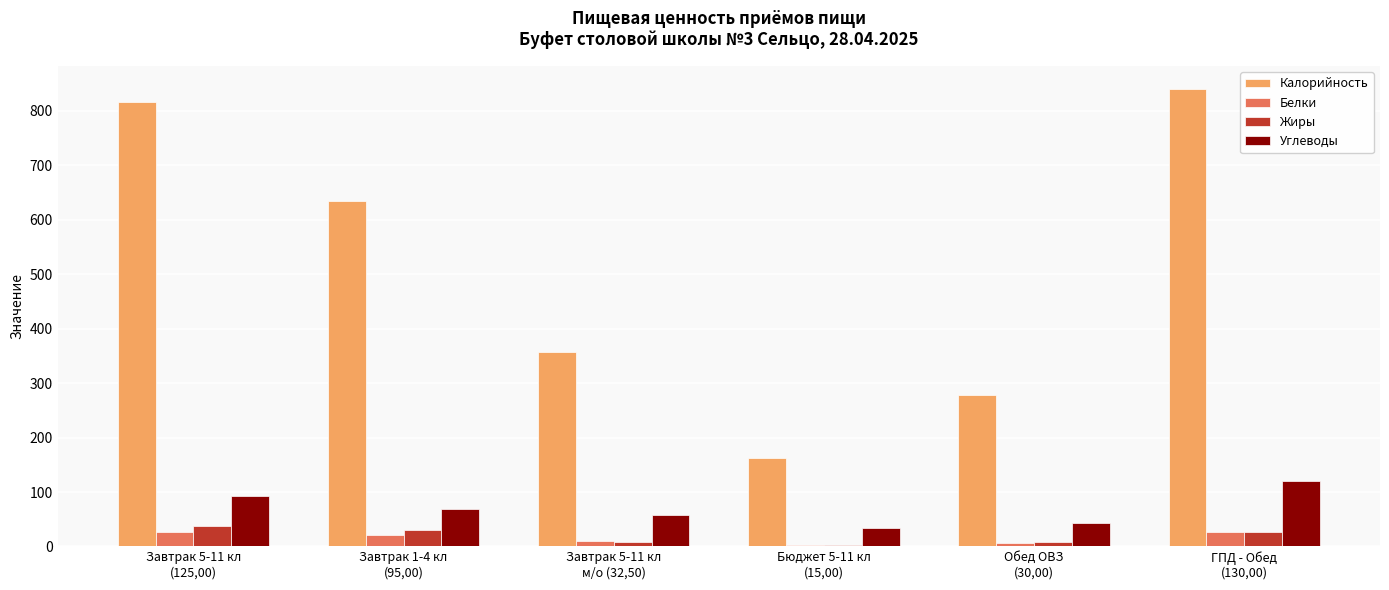

Which series has the largest total across all categories?

Калорийность